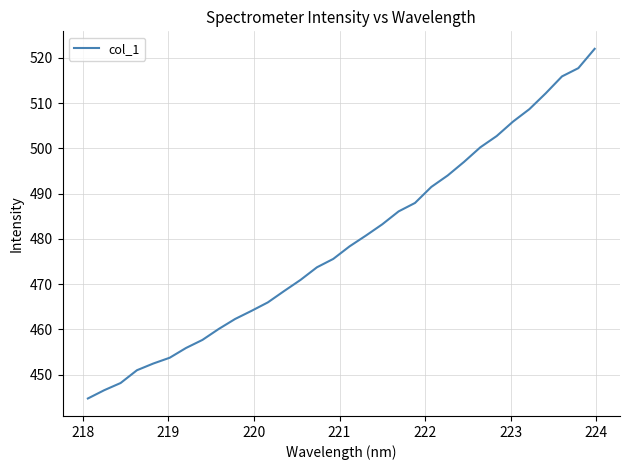

What is the greatest value displayed?

522.0